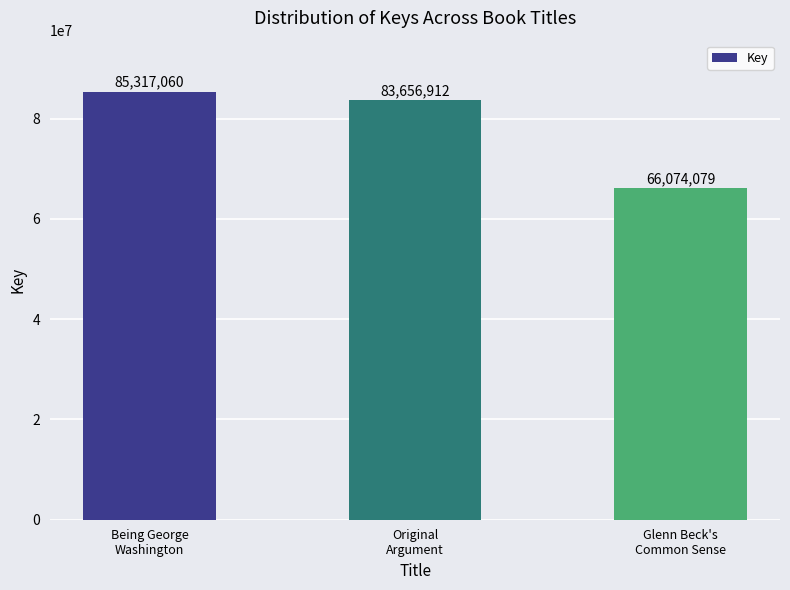

Is it true that the value at Original
Argument is 83656912?

True